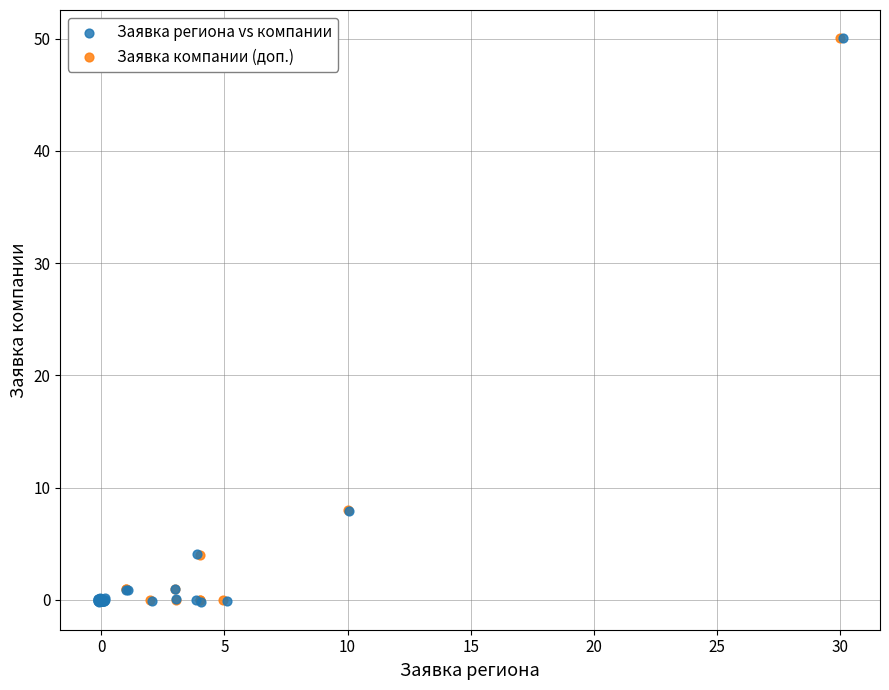

Which series has the largest Y range (max minus min)?

Заявка региона vs компании